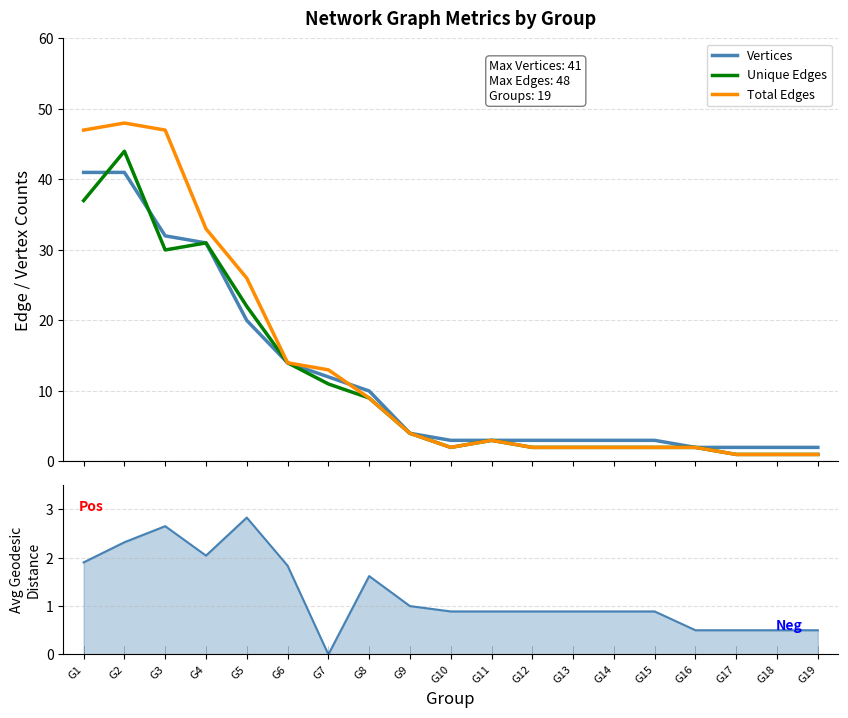

What is the difference between the highest and lowest values at G8?

1